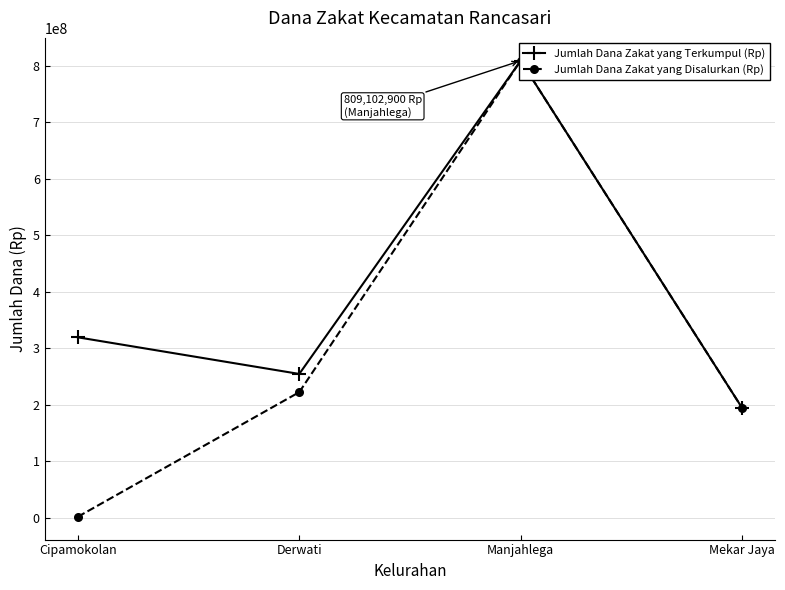

Which label corresponds to the smallest value in the chart?

Cipamokolan